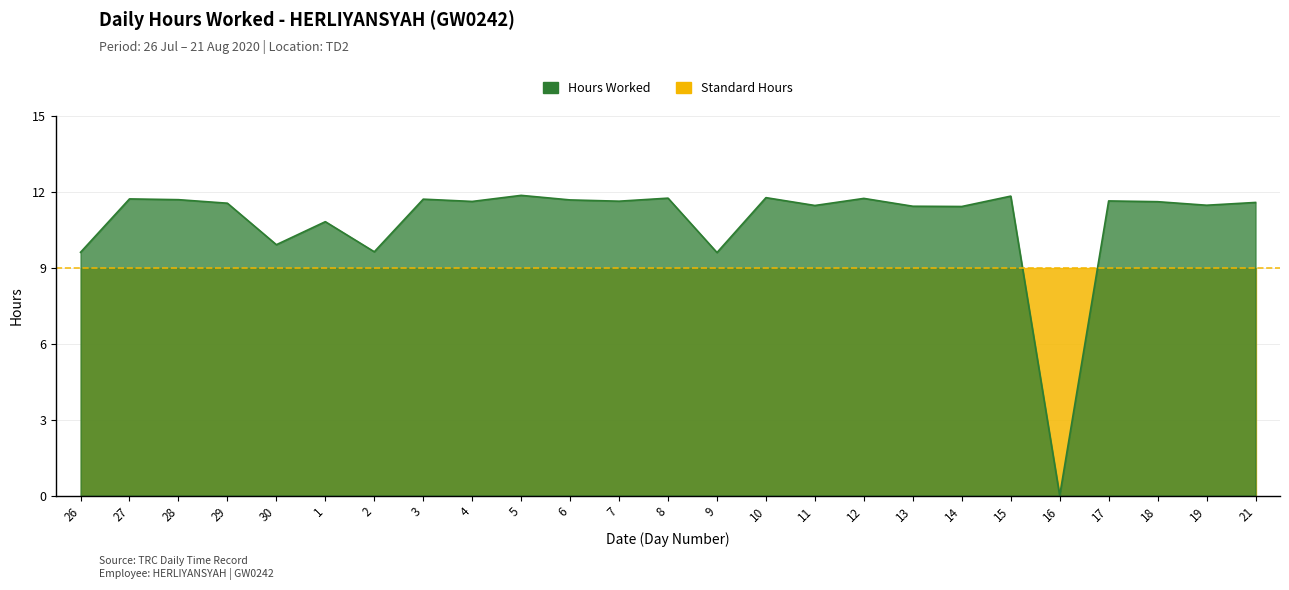

Reading left to right, what are all the values shown in this chart?

9.6	11.7	11.7	11.6	9.9	10.8	9.6	11.7	11.6	11.9	11.7	11.6	11.8	9.6	11.8	11.5	11.8	11.4	11.4	11.8	0.0	11.7	11.6	11.5	11.6